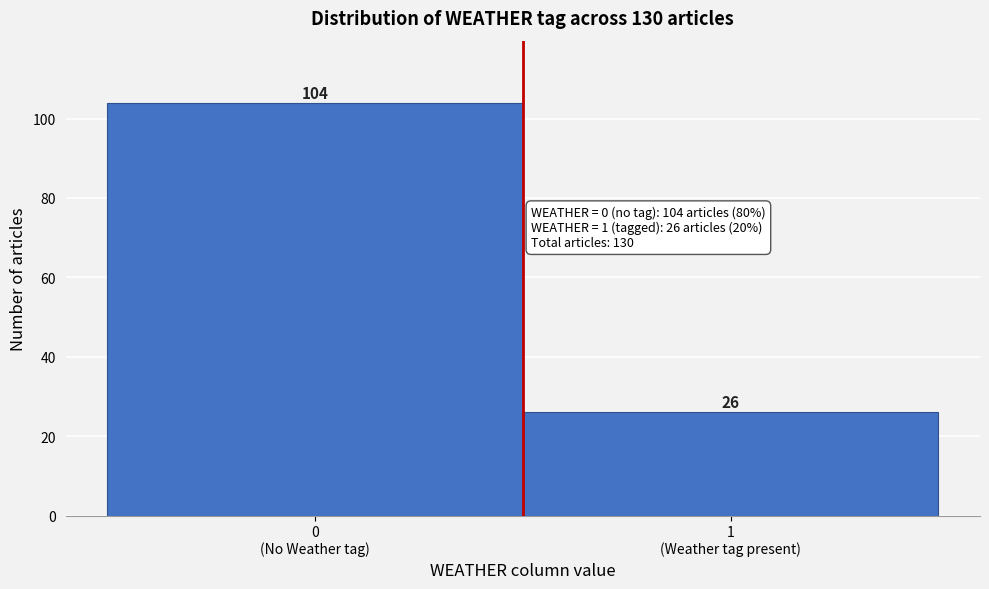

Reading left to right, list all the values displayed in this chart.

104	26